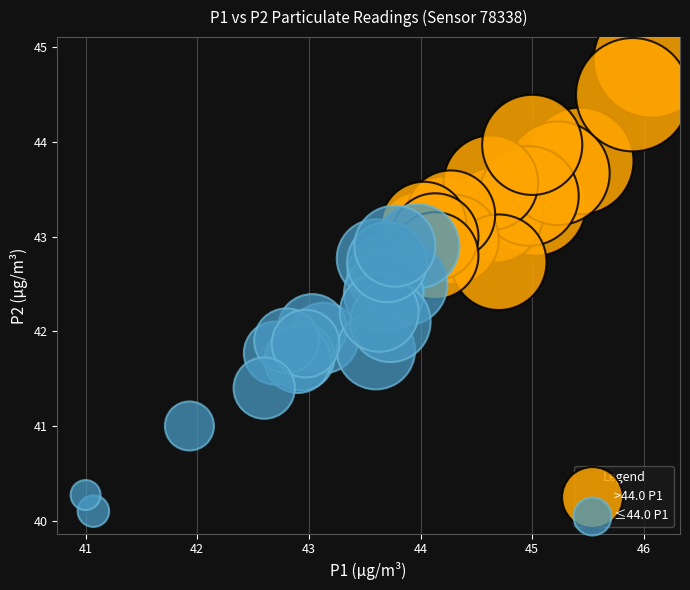

Which series contains the lowest Y value?

≤44.0 P1